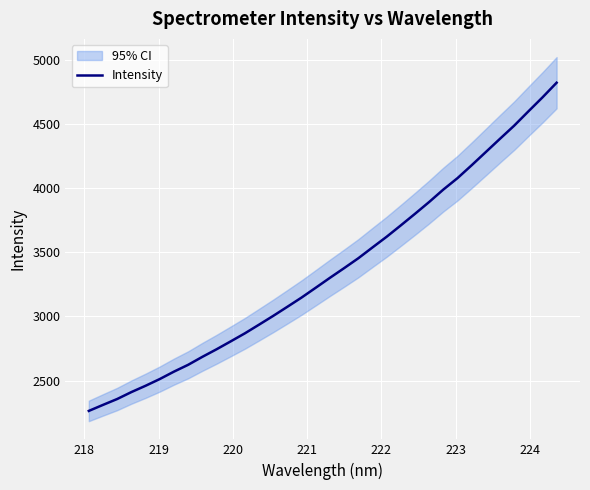

What is the sum of all values?

114238.2